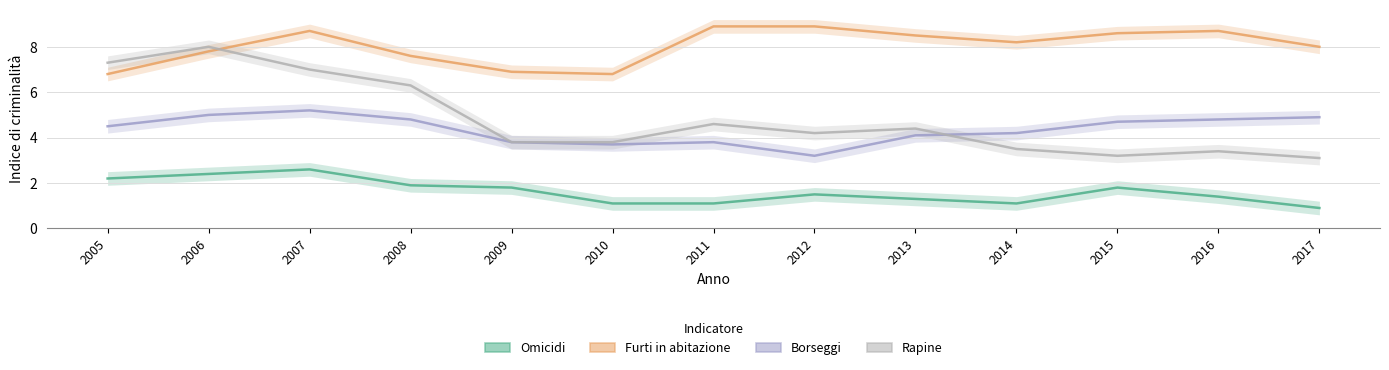

At which category does Furti in abitazione reach its first local peak?

2007